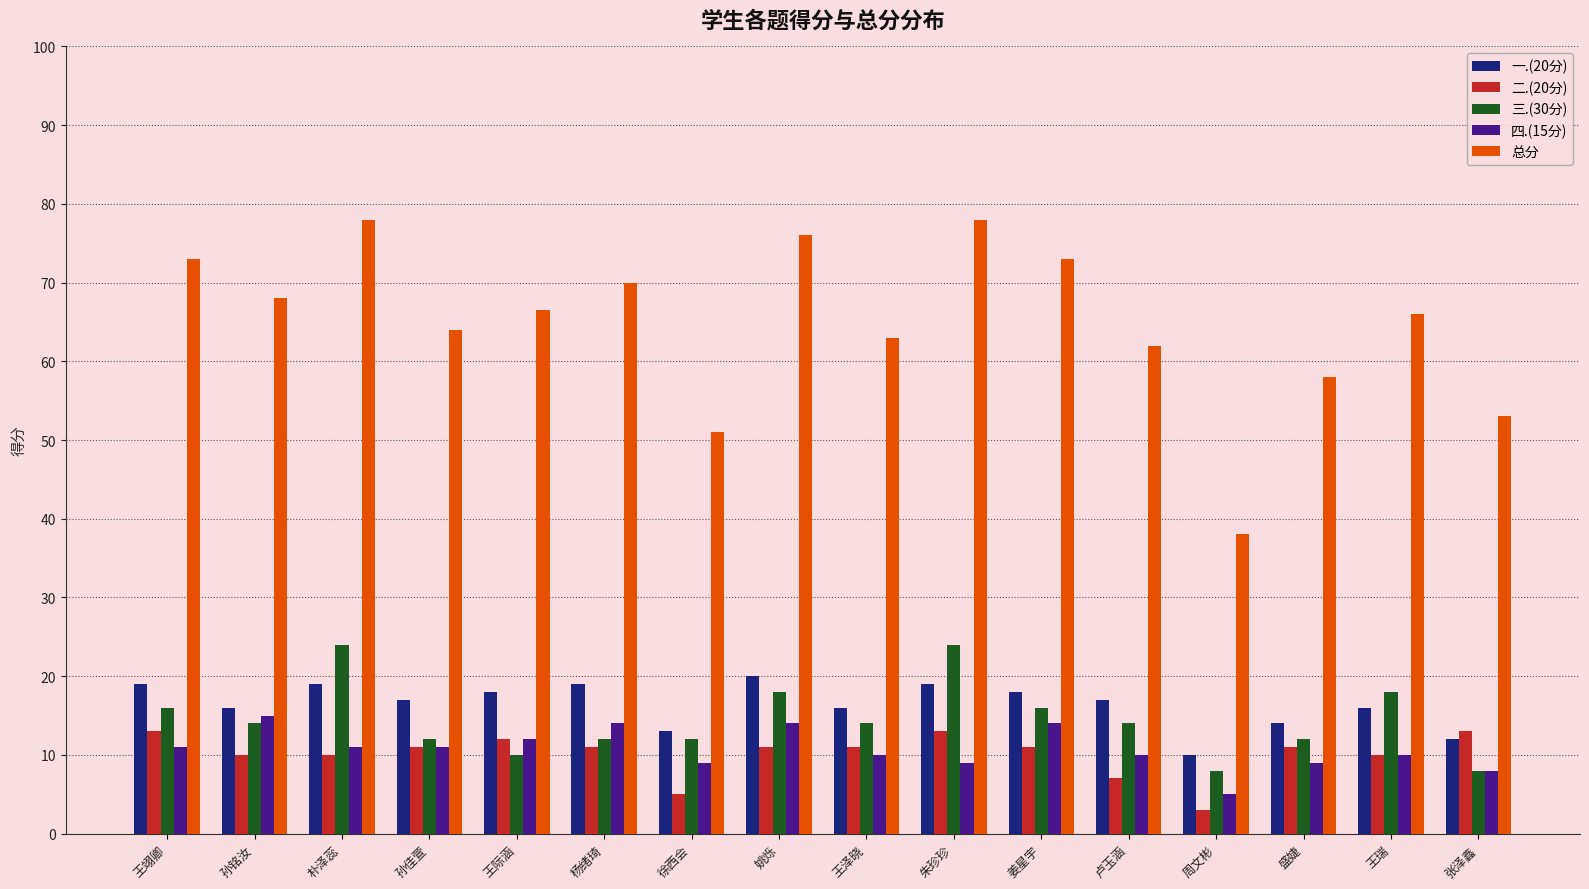

The value of 总分 at 徐西会 is 25.0. True or false?

False